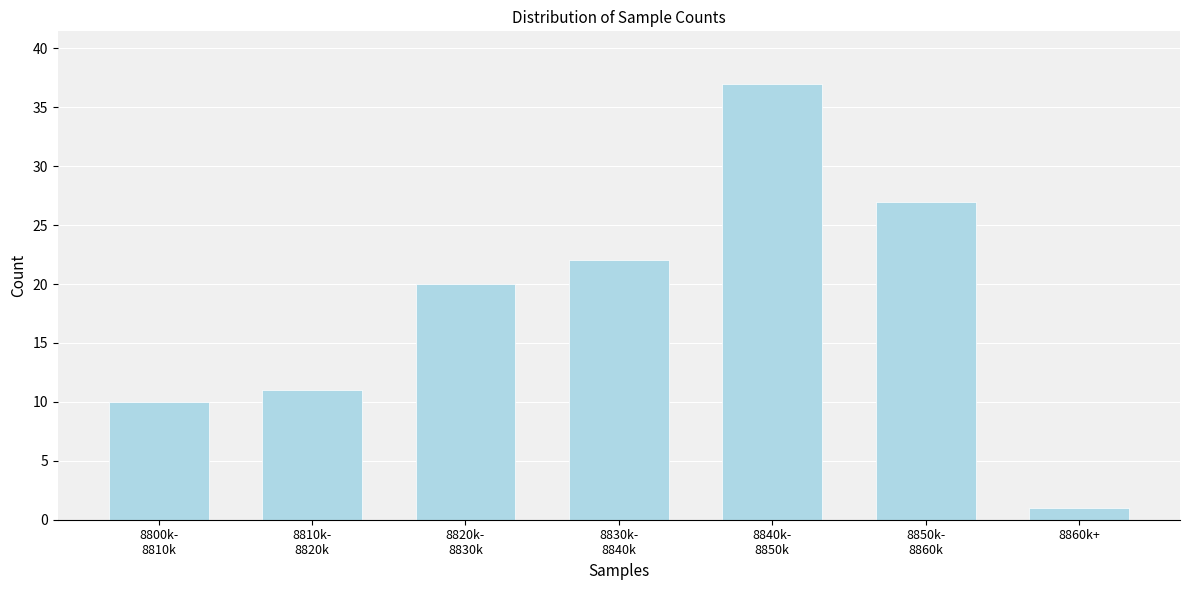

Reading left to right, transcribe all the data shown in this chart.

10	11	20	22	37	27	1